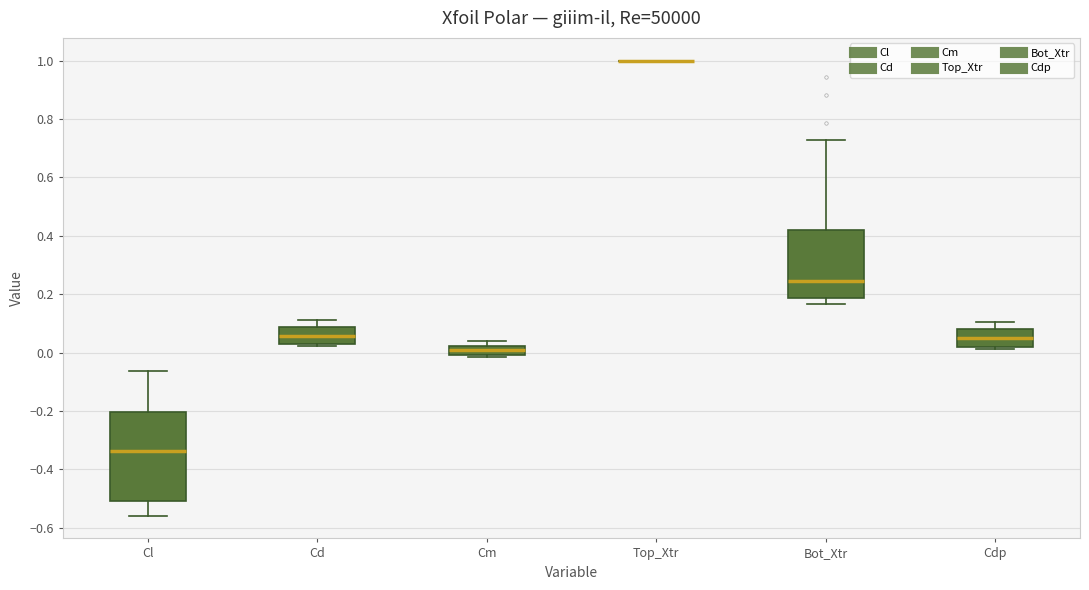

Reading left to right, transcribe this box plot: for each box, give where its median line is, the range the box spans, and where its two whiskers end, as read against the y-axis. The values are not printed on the chart, so give them approximately, as read against the axis.

Cl: median -0.34, box -0.50 to -0.20, whiskers -0.56 to -0.06
Cd: median 0.06, box 0.04 to 0.08, whiskers 0.02 to 0.12
Cm: median 0.00 (inside the box), box 0.00 to 0.02, whiskers -0.02 to 0.04
Top_Xtr: box collapsed to a line at 1.00, whiskers 1.00 to 1.00
Bot_Xtr: median 0.24, box 0.18 to 0.42, whiskers 0.16 to 0.72
Cdp: median 0.04, box 0.02 to 0.08, whiskers 0.02 (just below the box's lower edge) to 0.10